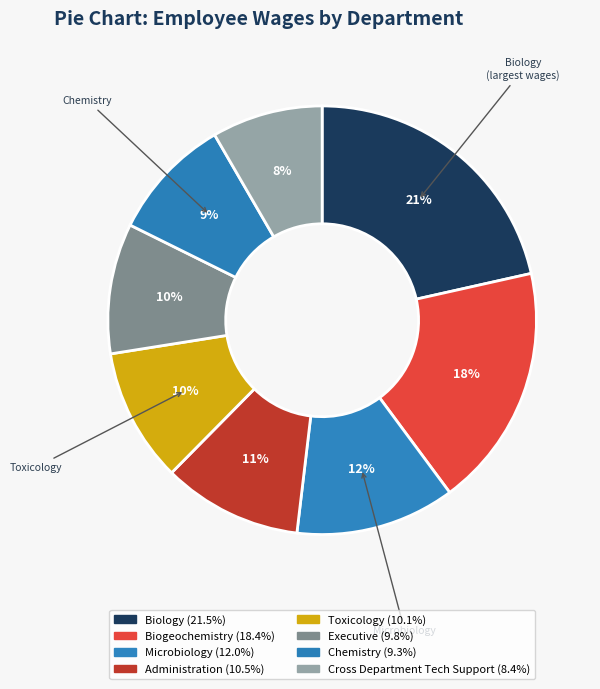

To the nearest percent, what is the average slice percentage?

12%